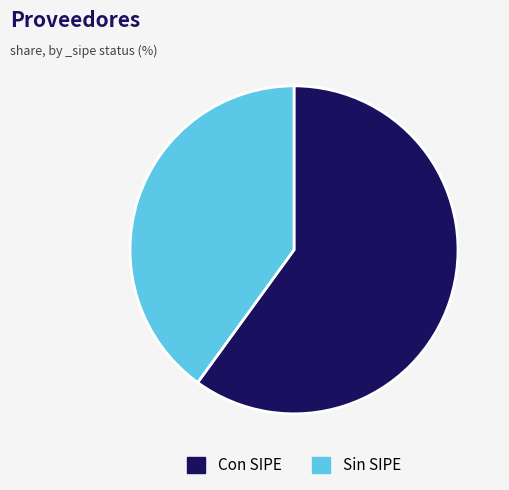

How many slices are in this pie chart?

2